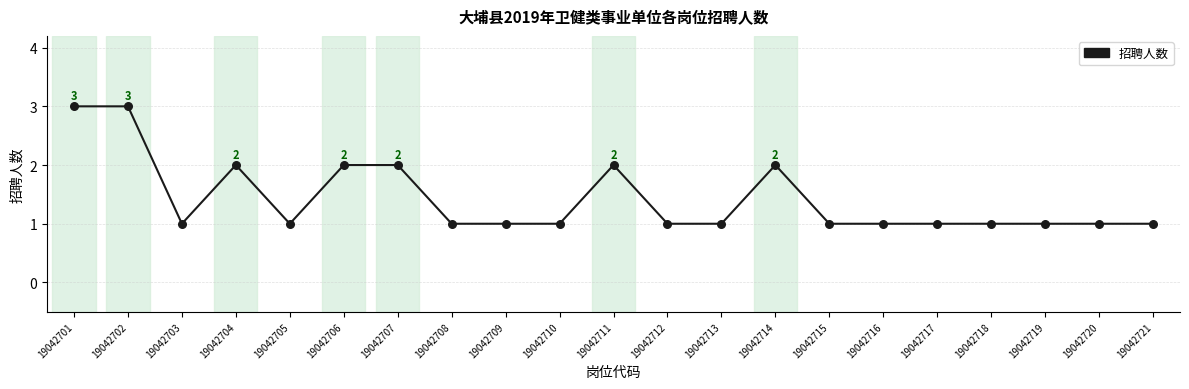

What is the ratio of the value at 19042716 to the value at 19042708?

1.0